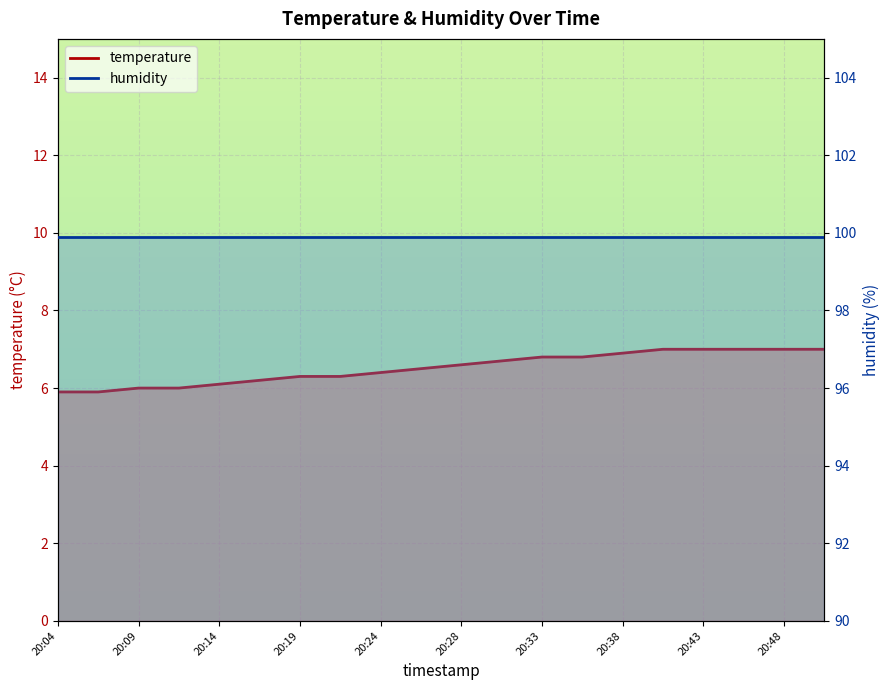

The chart shows a value of 6.3 at 20:19. True or false?

True